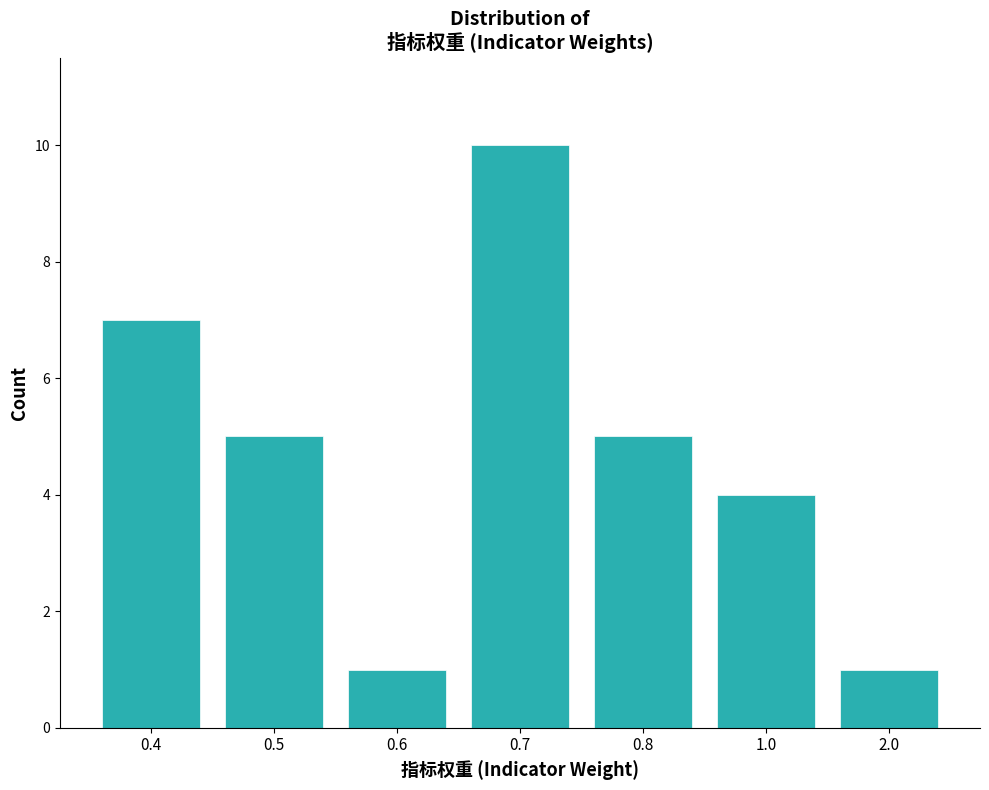

Reading right to left, transcribe all the data shown in this chart.

1	4	5	10	1	5	7